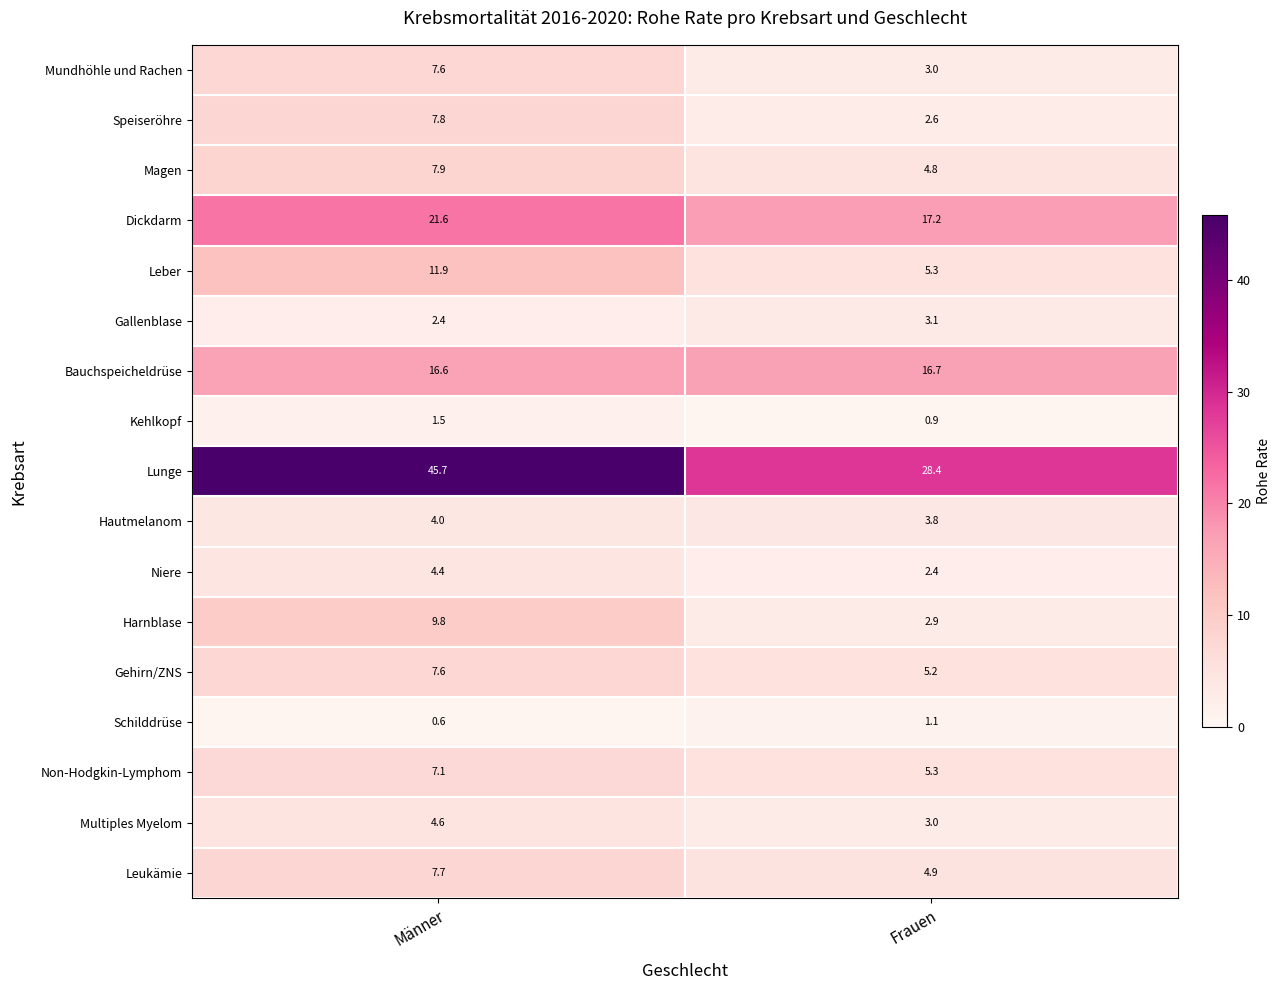

How many distinct data groups are displayed?

17